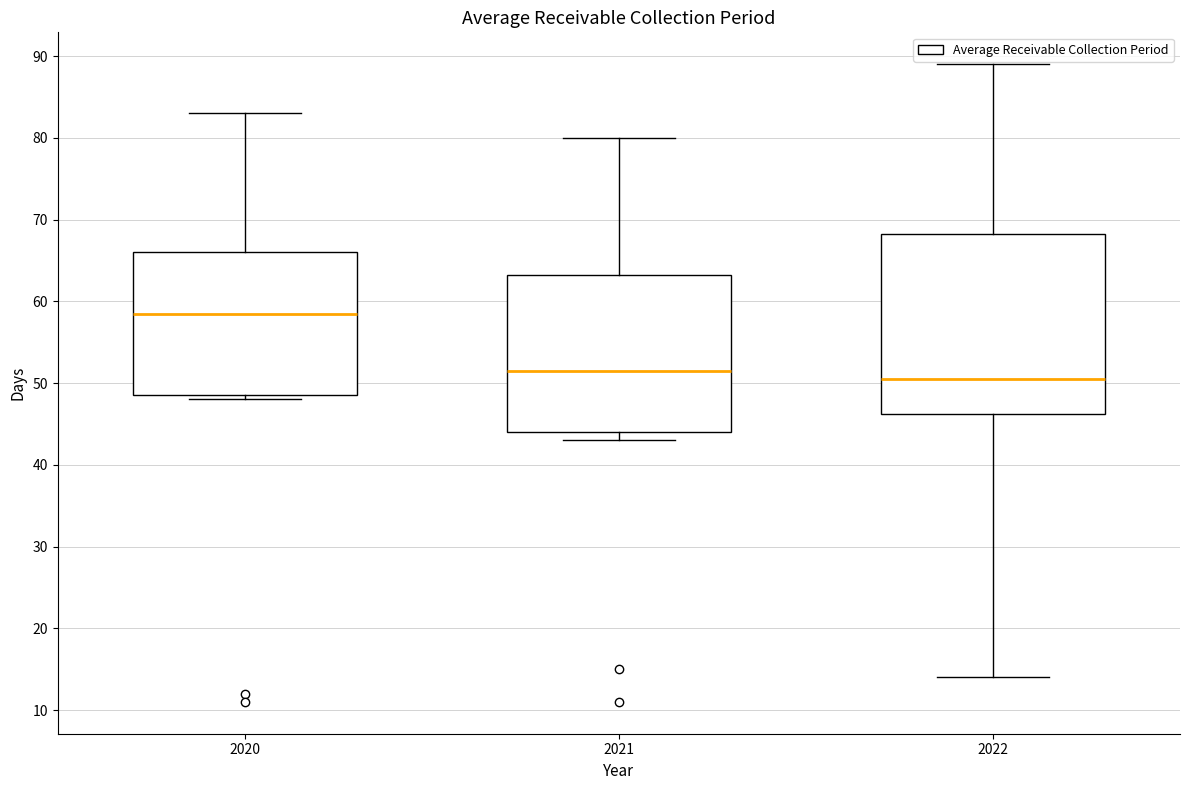

Which box's median line is the lowest?

2022